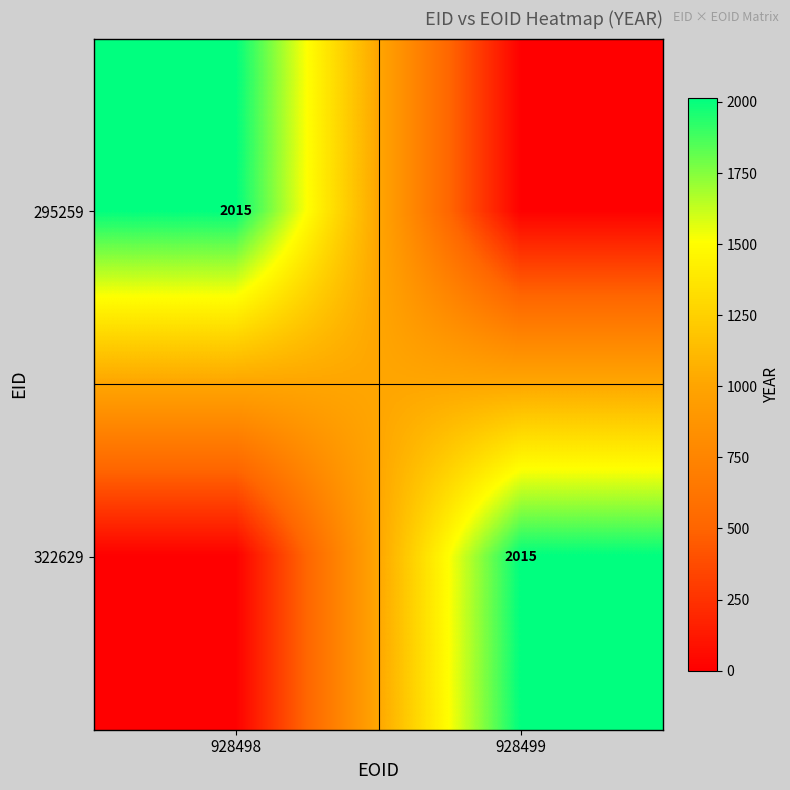

The value of 322629 at 928499 is 2015. True or false?

True